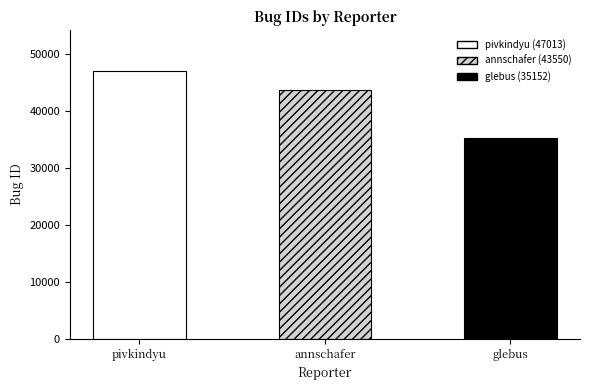

The value at pivkindyu is 47013. True or false?

True